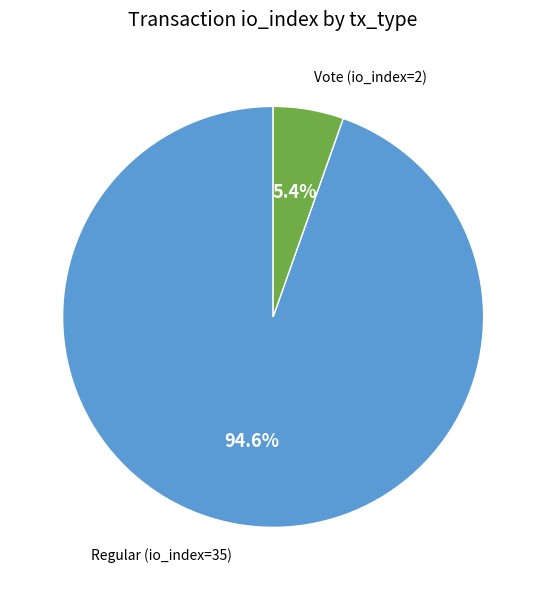

The Vote (io_index=2) slice represents 5% of the pie. True or false?

True